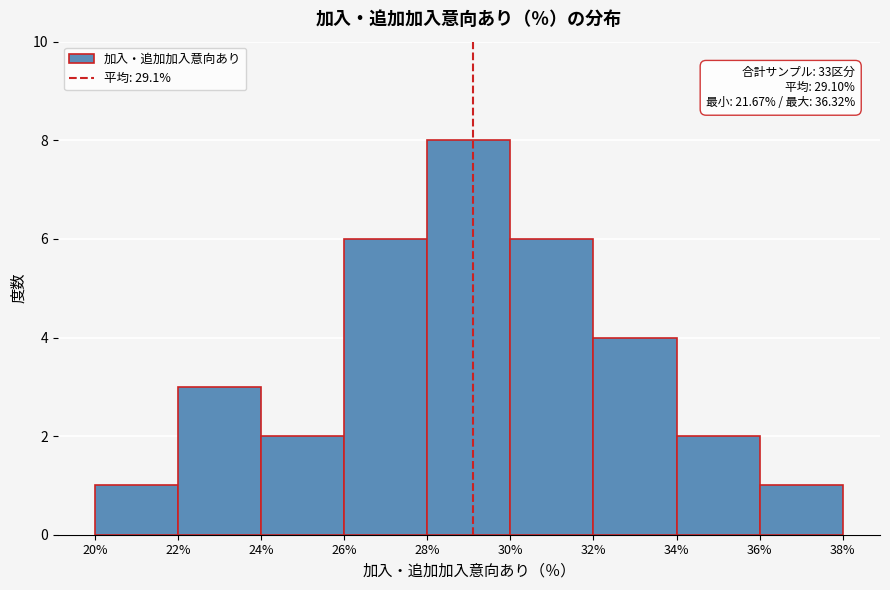

Over which range of the x-axis is the bar tallest?

28% to 30%